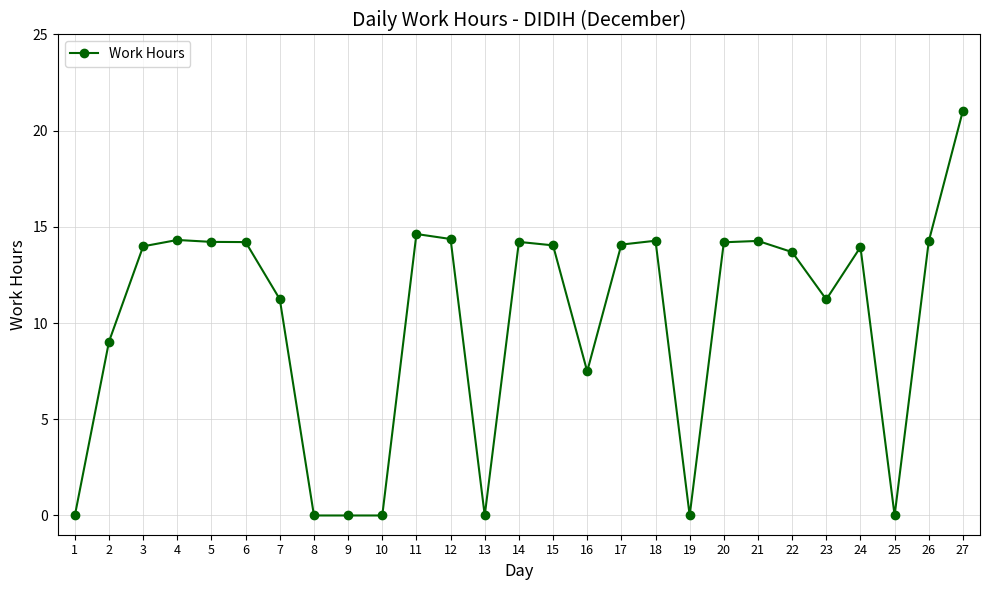

What is the average value?

10.1